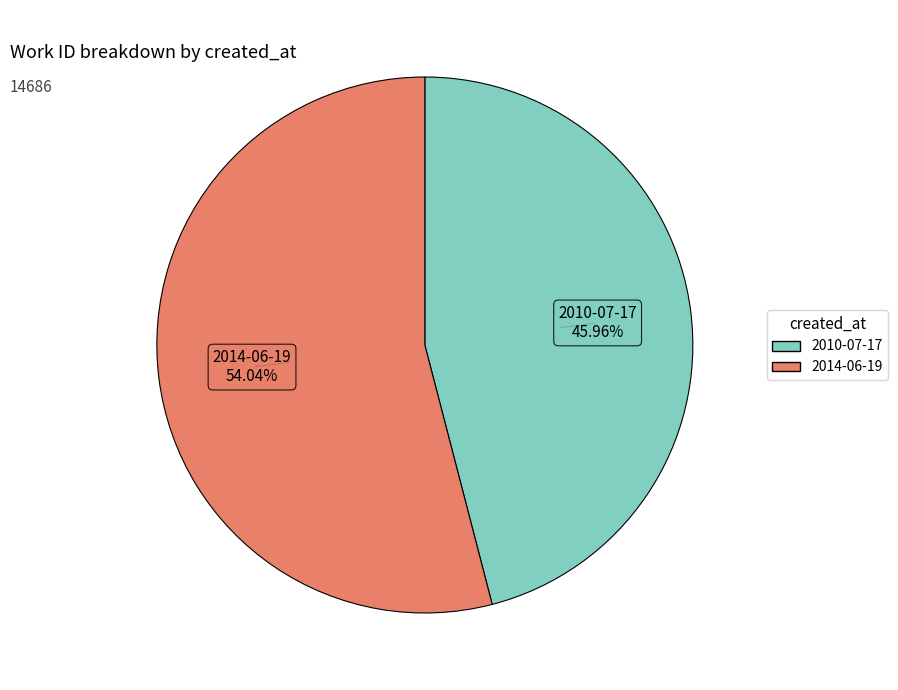

Which slice is the largest?

2014-06-19